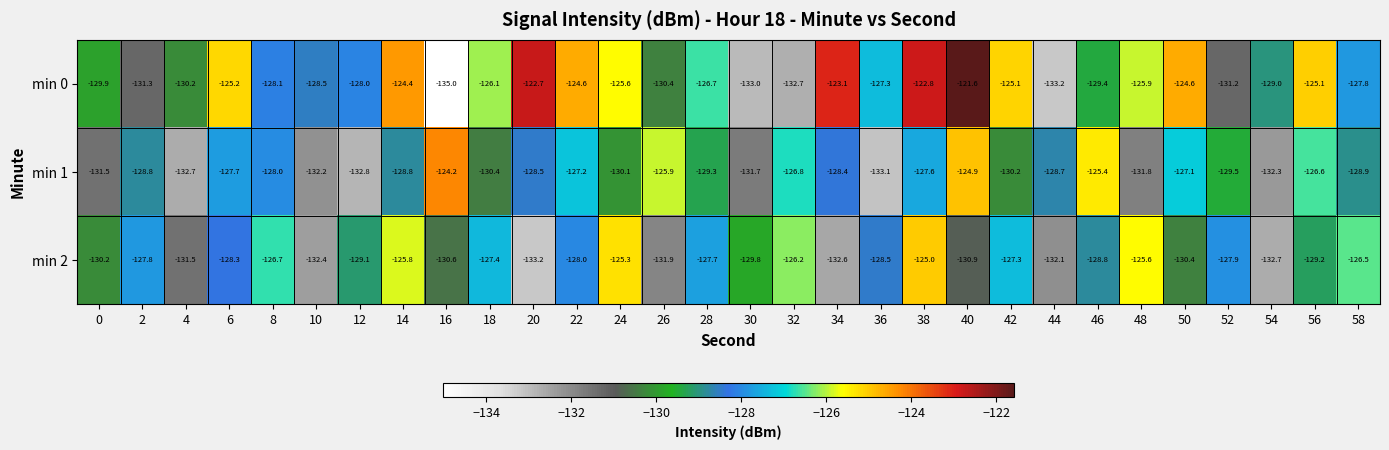

List the labels in order of min 2 value, largest first.

38, 24, 48, 14, 32, 58, 8, 42, 18, 28, 2, 52, 22, 6, 36, 46, 12, 56, 30, 0, 50, 16, 40, 4, 26, 44, 10, 34, 54, 20